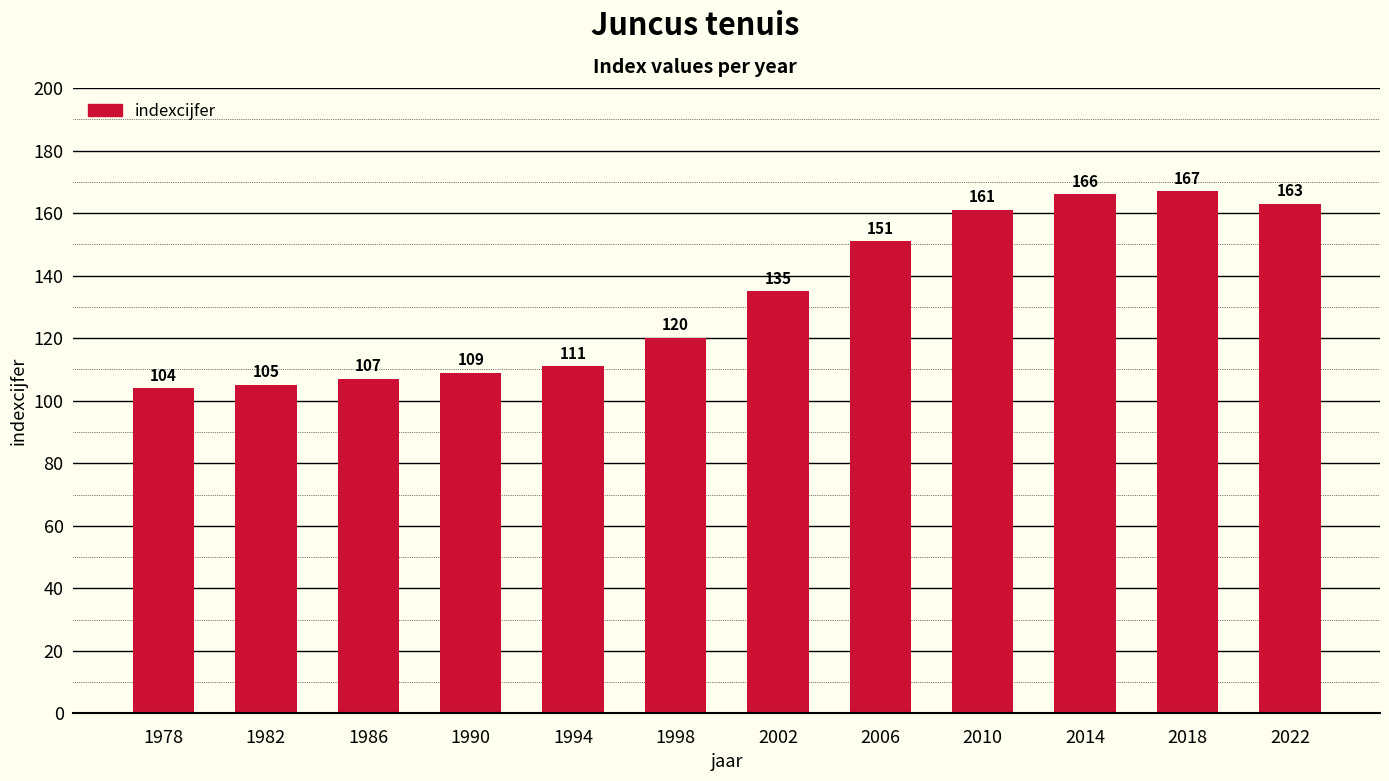

What is the smallest value displayed?

104